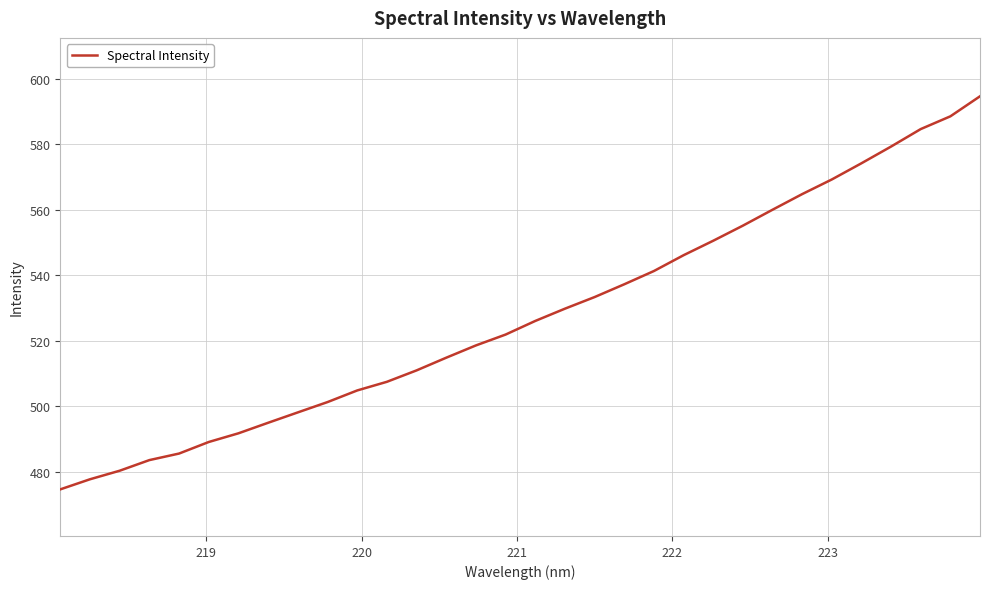

Reading left to right, what are all the values shown in this chart?

474.5	477.6	480.2	483.5	485.5	489.0	491.7	494.9	498.1	501.2	504.8	507.4	510.9	514.8	518.5	521.8	526.0	529.7	533.3	537.2	541.2	546.1	550.5	555.1	560.0	564.7	569.2	574.2	579.3	584.6	588.5	594.6